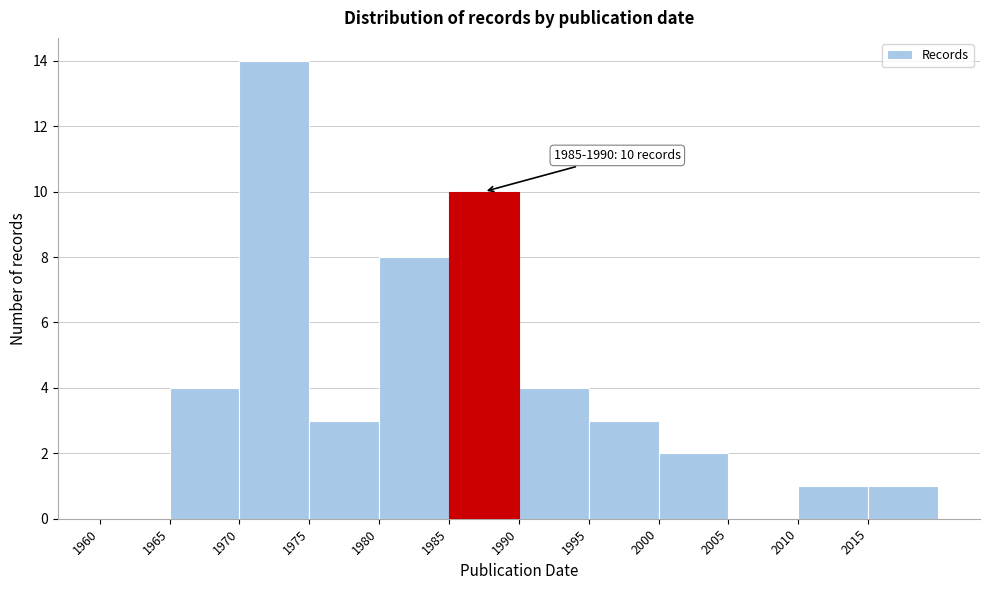

Which range on the x-axis has the tallest bar?

1970 to 1975